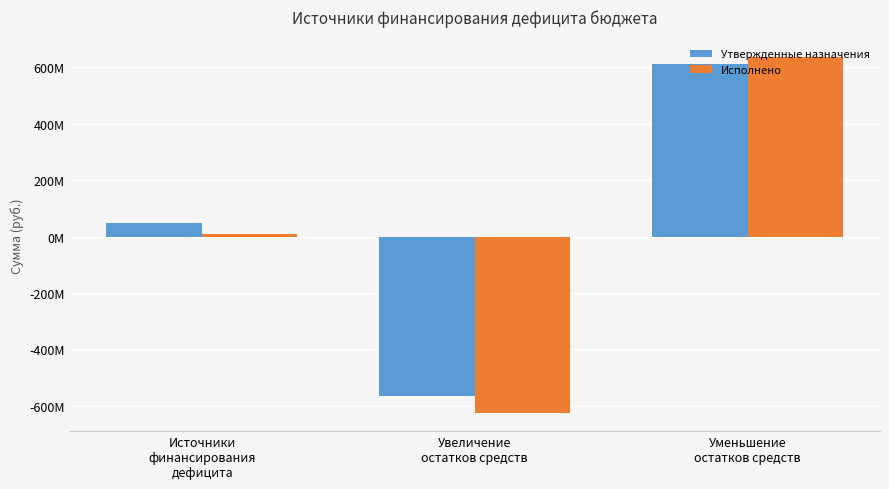

Which series has the largest range (max minus min)?

Исполнено